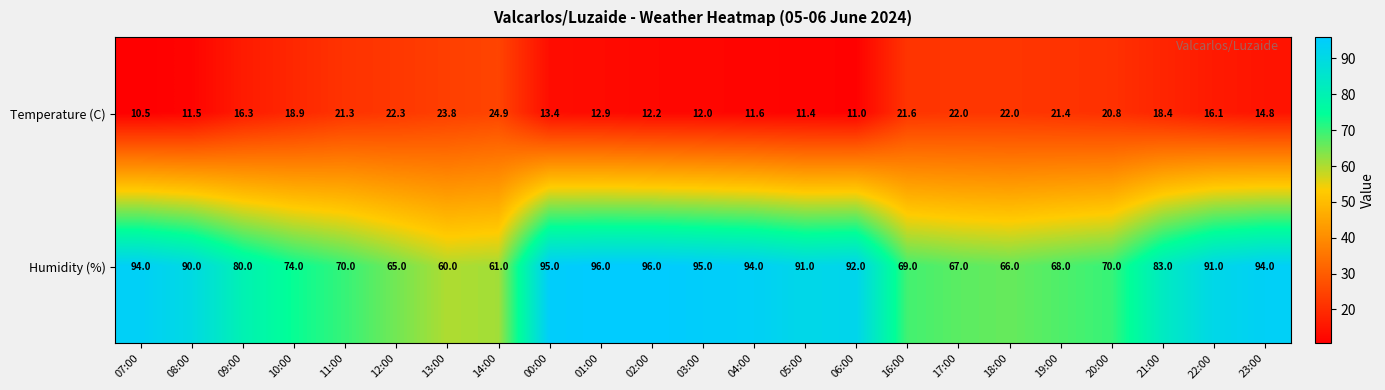

At which label is Humidity (%) closest to 78?

09:00